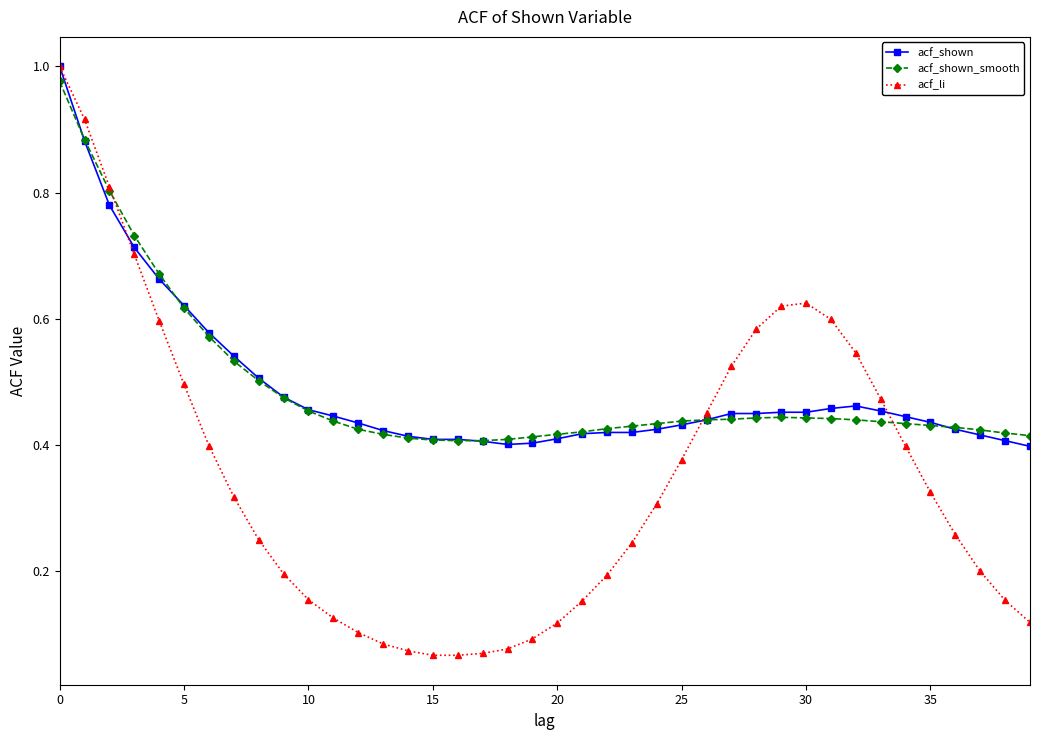

Which series has the widest spread of values?

acf_li